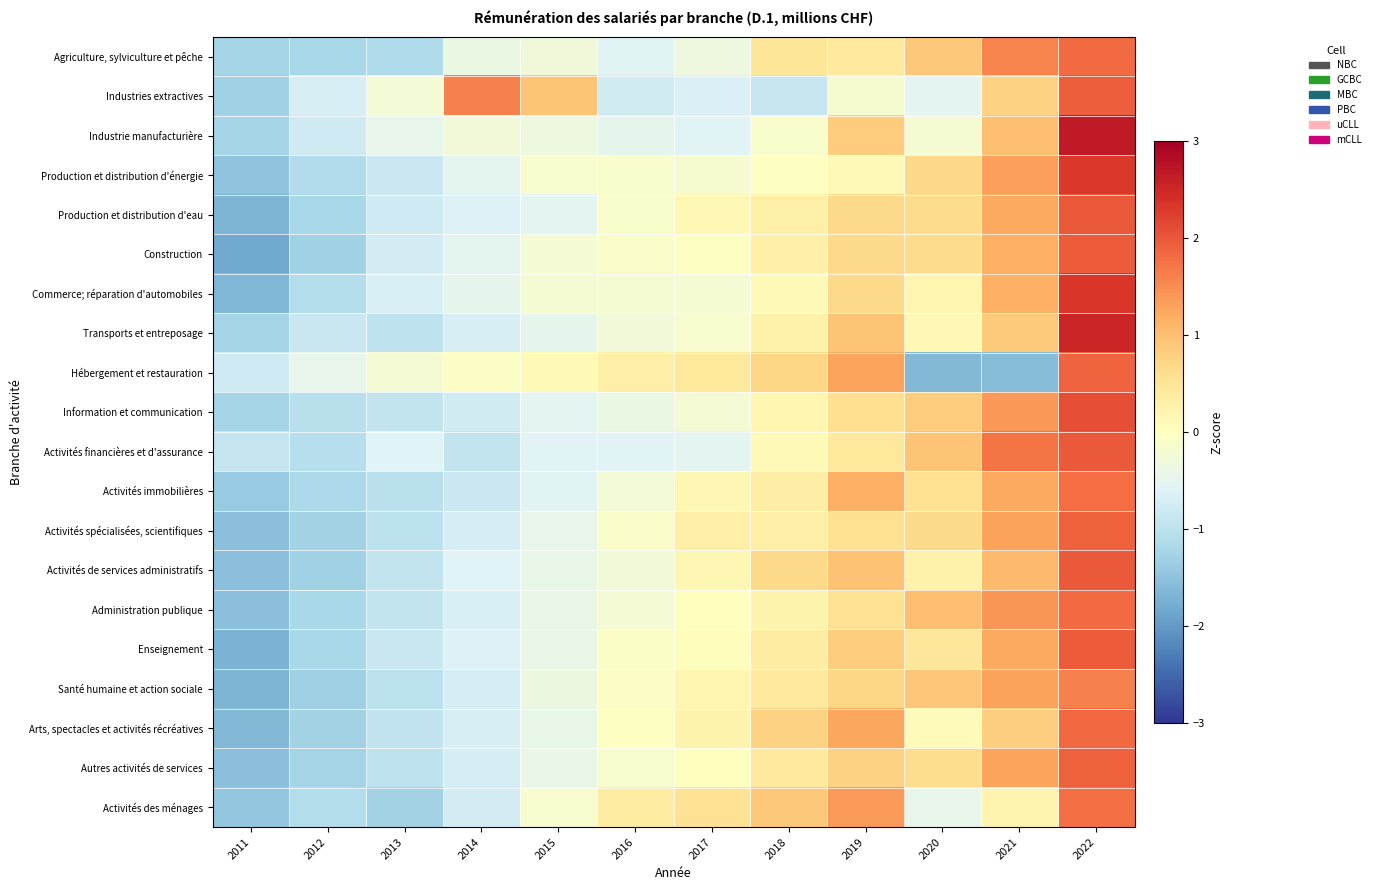

Which series changed the most between 2014 and 2017?

Industries extractives